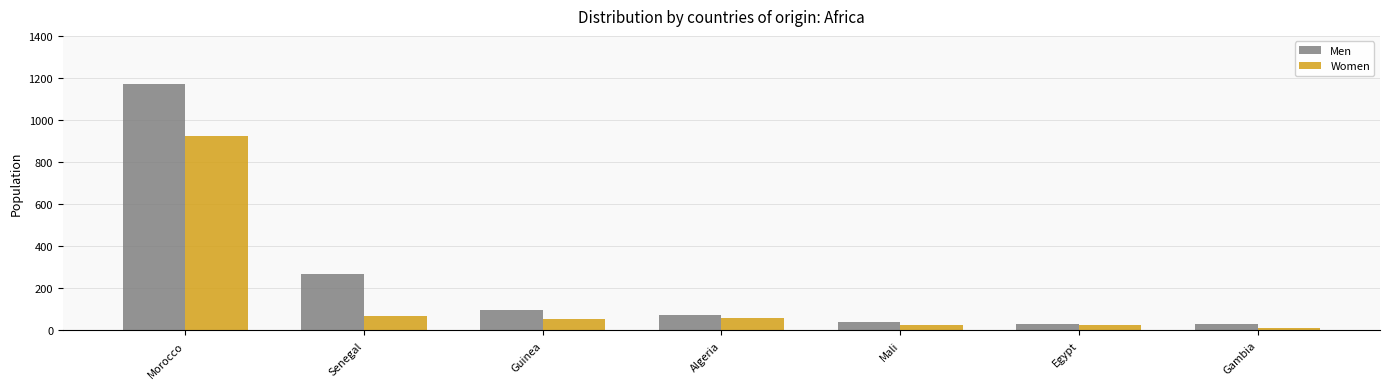

What position from the left is Senegal?

2